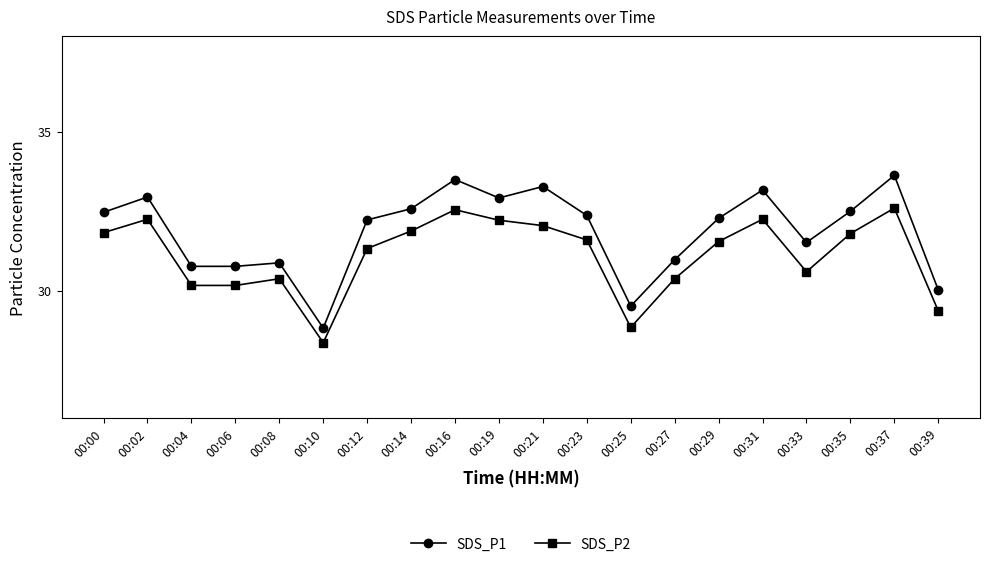

Which series has the largest range (max minus min)?

SDS_P1